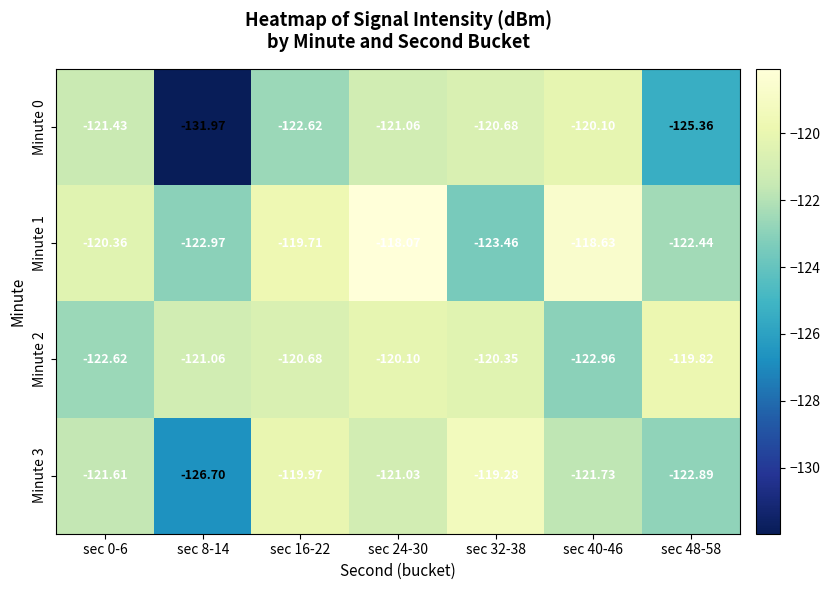

Is the value of Minute 1 at sec 8-14 greater than the value of Minute 0 at sec 48-58?

Yes